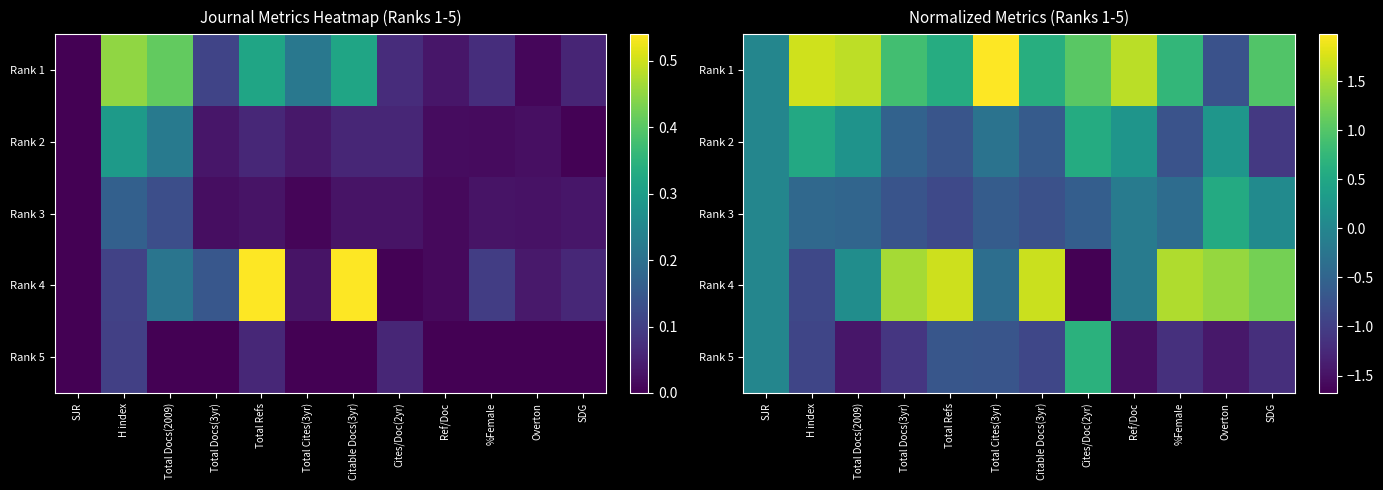

What is the difference between the second highest and minimum values in the Rank 2 series?

1.6